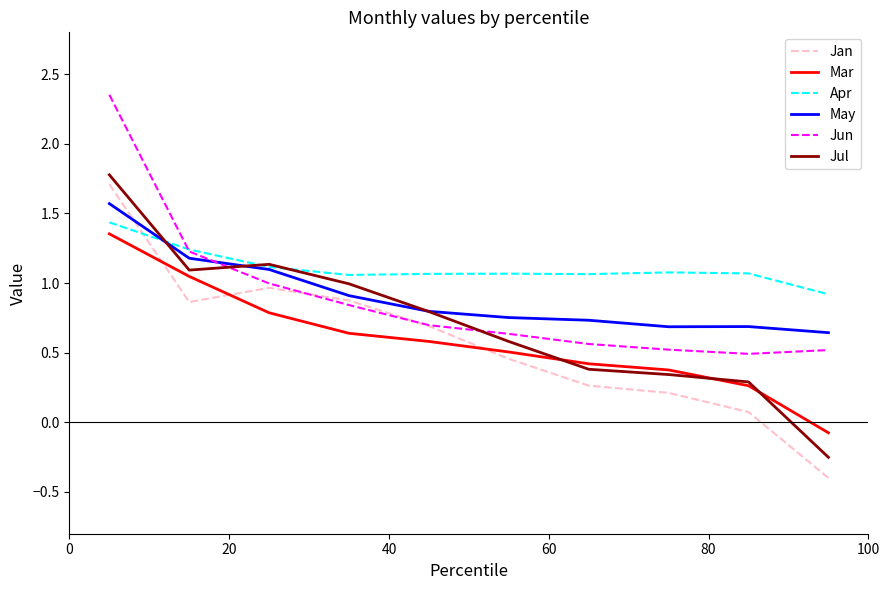

How many negative values does the Jan series have?

1